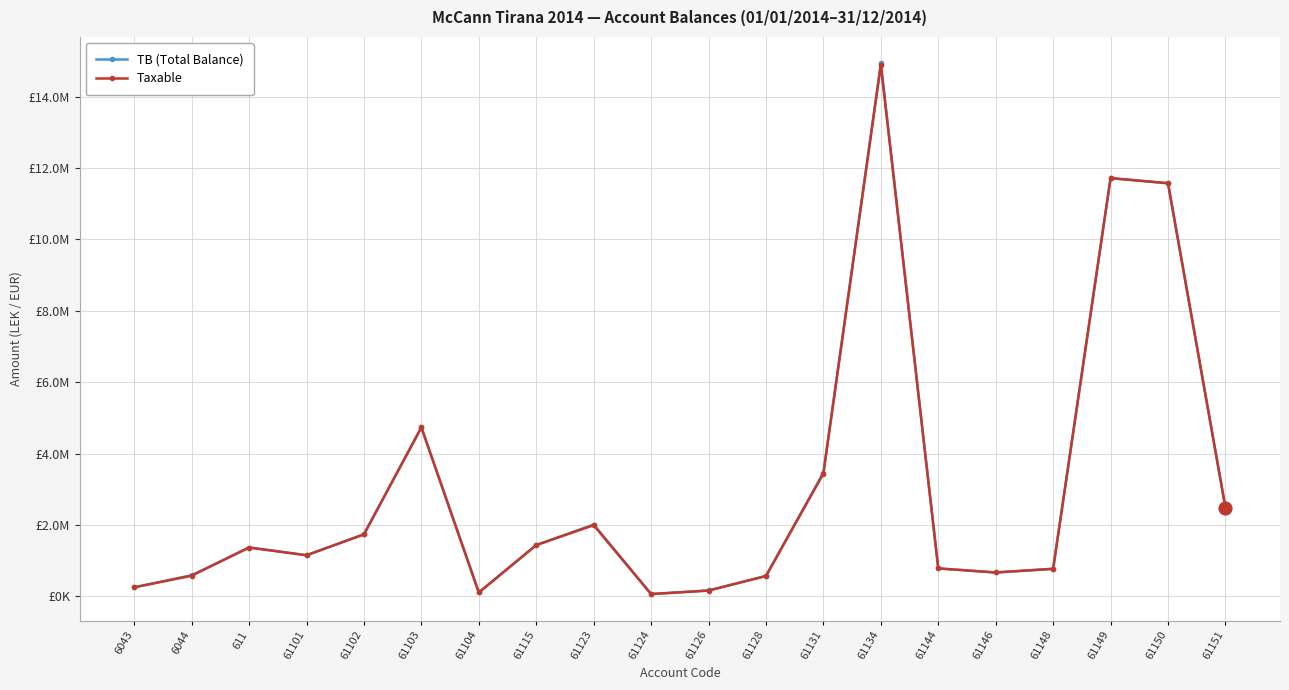

True or false: Taxable and TB (Total Balance) cross at least once.

False